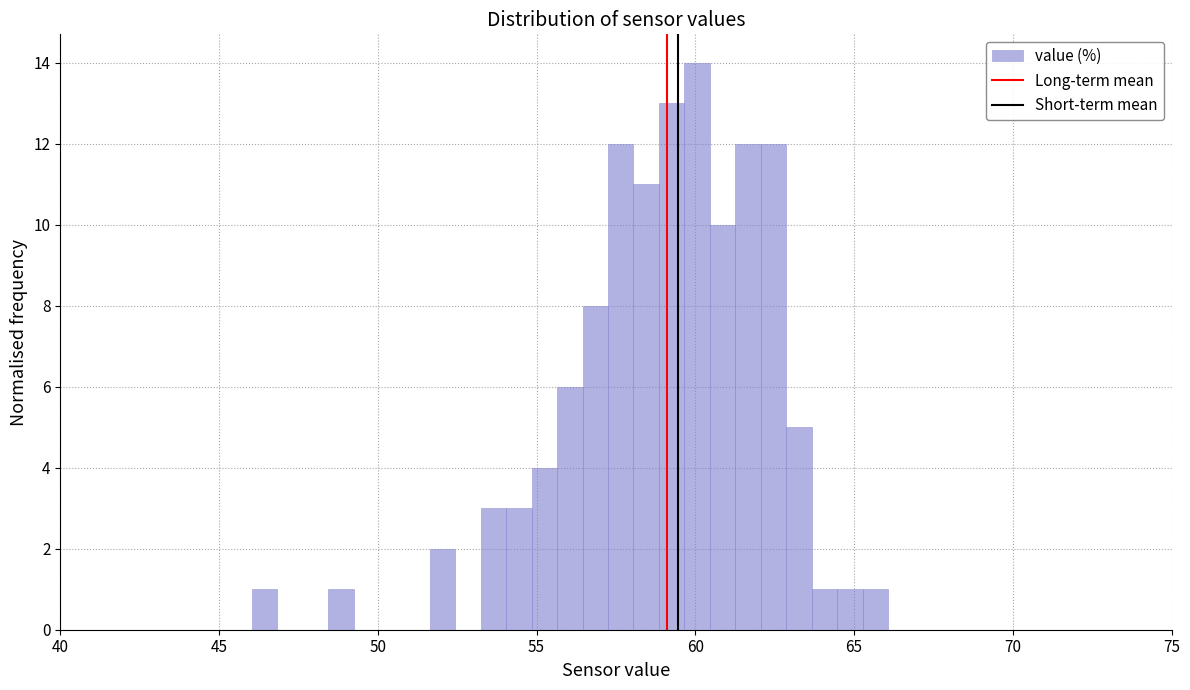

Read against the x-axis, roughly where is the centre of the tallest bar?

60.0